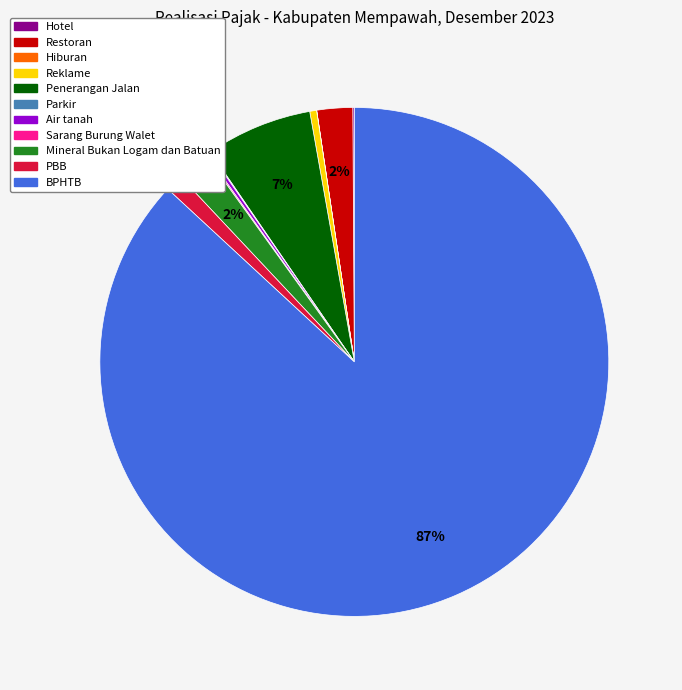

To the nearest percent, what is the average slice percentage?

9%